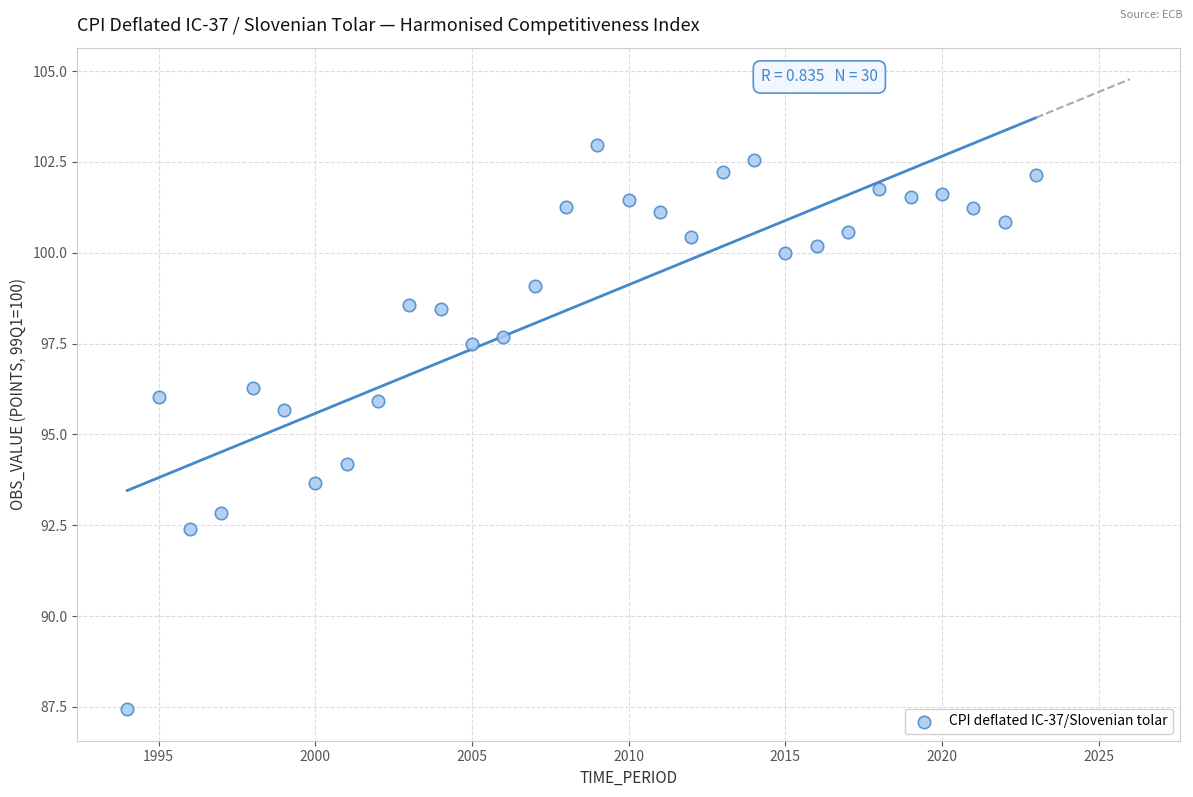

What is the range of X values (max minus min)?

29.0